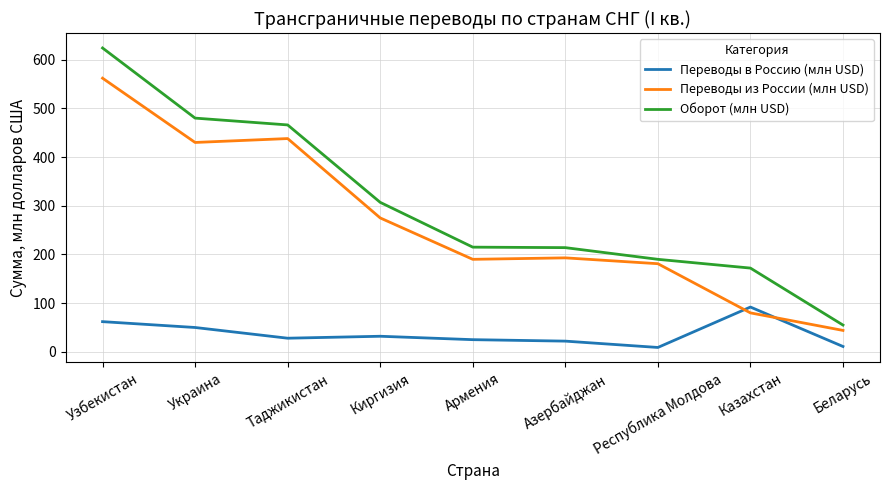

What is the difference between the Оборот (млн USD) values at Узбекистан and Беларусь?

569